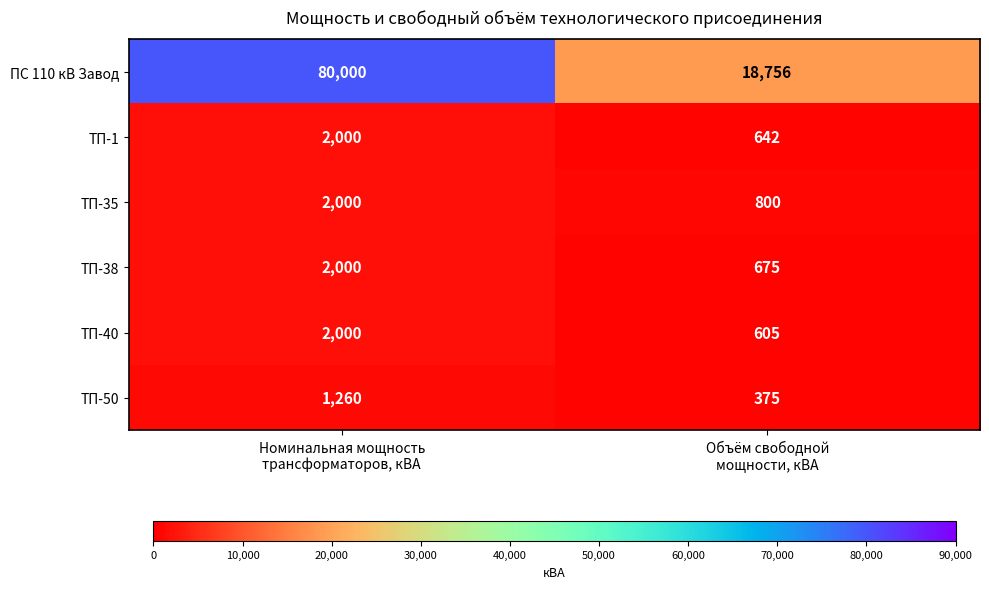

What is the difference between the maximum and minimum values in the ТП-40 series?

1395